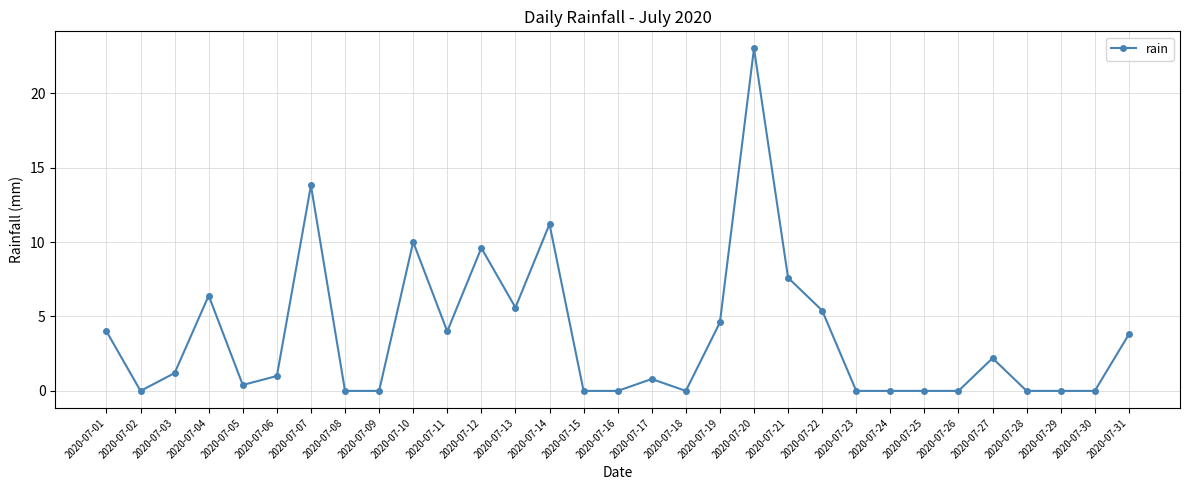

The chart shows a value of 0.2 at 2020-07-06. True or false?

False